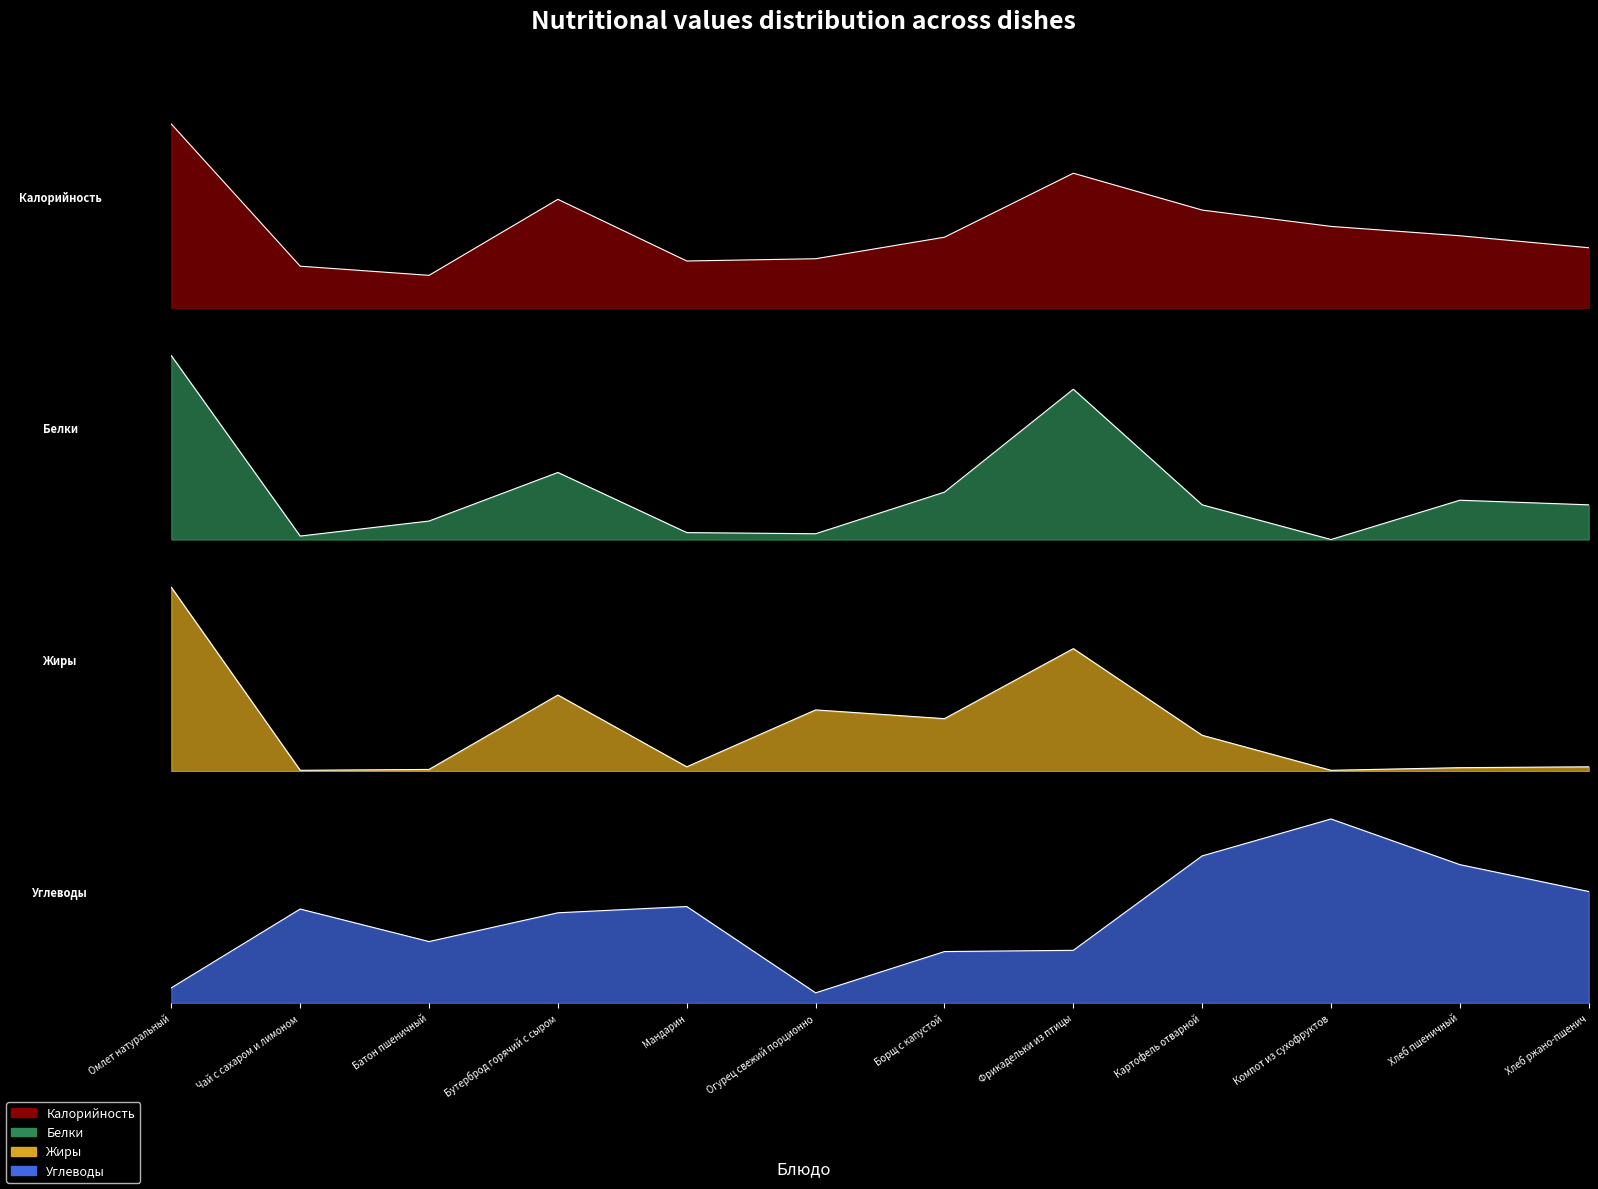

Does the chart display data point markers on the line(s)?

No